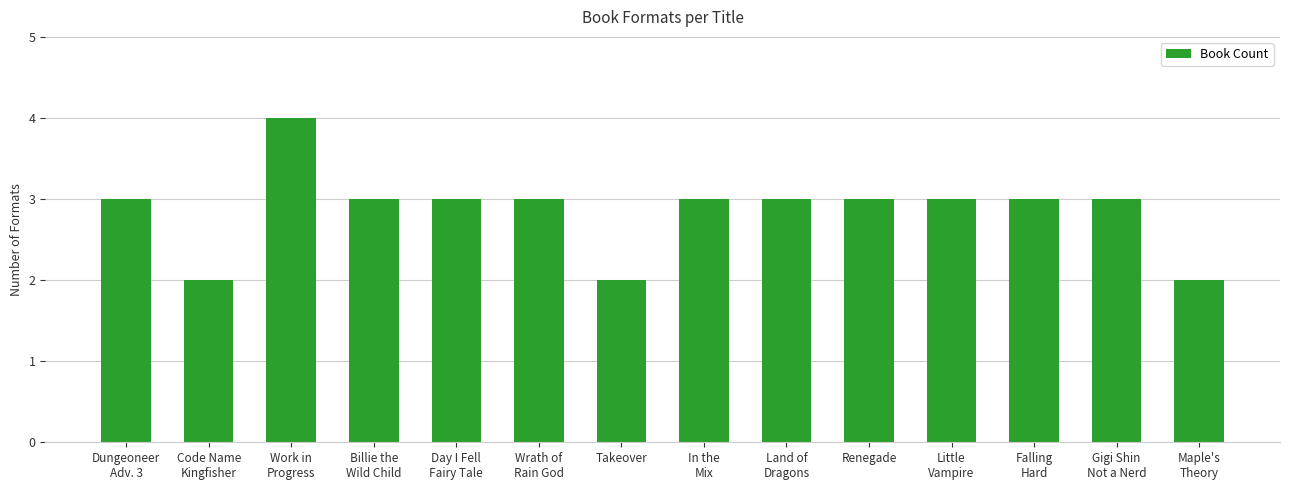

At which category does the chart reach its peak across all series?

Work in
Progress